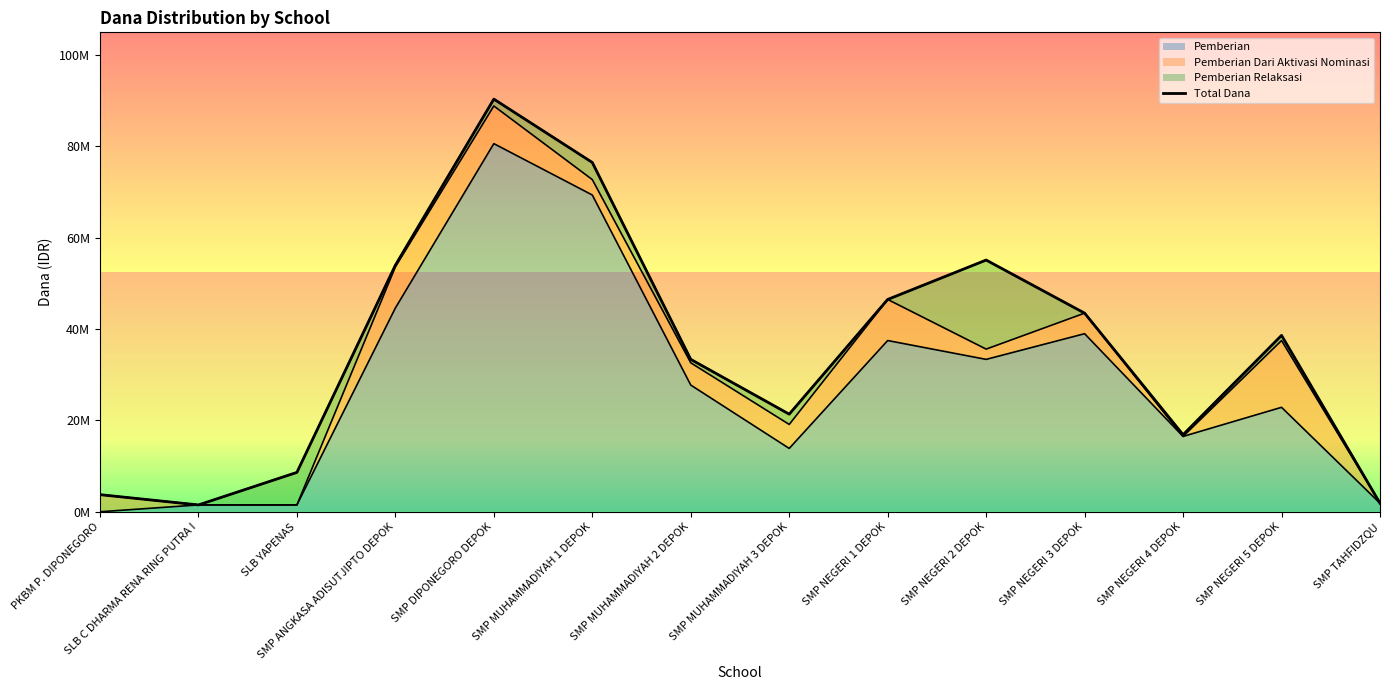

What is the smallest value displayed?

1500000